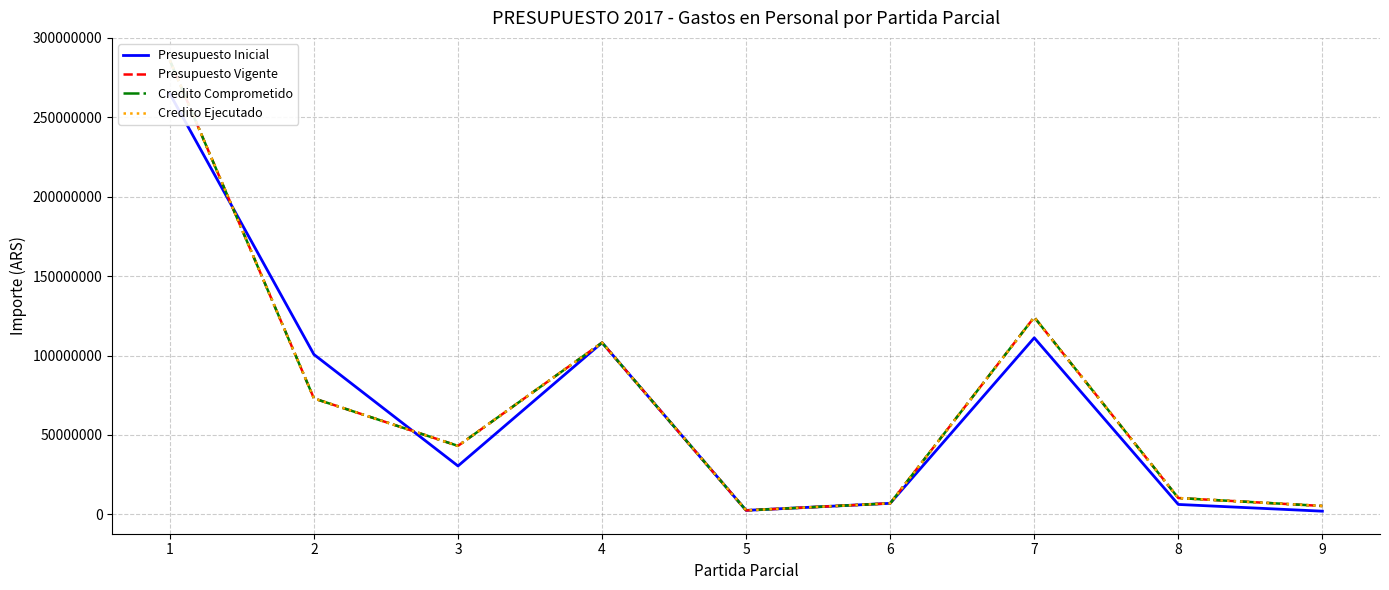

List the series in order of their peak value, lowest first.

Presupuesto Inicial, Presupuesto Vigente, Credito Comprometido, Credito Ejecutado